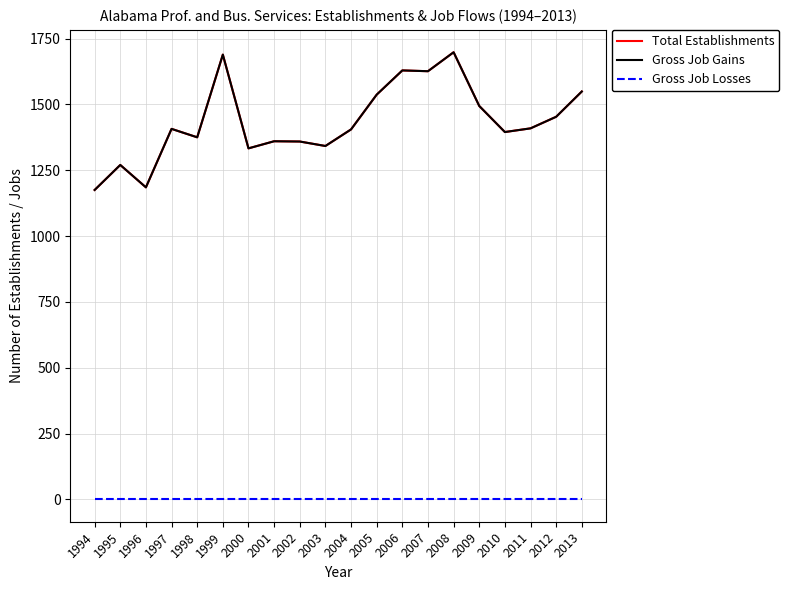

Reading left to right, extract all data points from this chart.

Total Establishments: 1994=1175	1995=1270	1996=1185	1997=1407	1998=1375	1999=1689	2000=1333	2001=1360	2002=1359	2003=1342	2004=1405	2005=1537	2006=1629	2007=1626	2008=1698	2009=1494	2010=1395	2011=1409	2012=1453	2013=1549
Gross Job Gains: 1994=1175	1995=1270	1996=1185	1997=1407	1998=1375	1999=1689	2000=1333	2001=1360	2002=1359	2003=1342	2004=1405	2005=1537	2006=1629	2007=1626	2008=1698	2009=1494	2010=1395	2011=1409	2012=1453	2013=1549
Gross Job Losses: 1994=0	1995=0	1996=0	1997=0	1998=0	1999=0	2000=0	2001=0	2002=0	2003=0	2004=0	2005=0	2006=0	2007=0	2008=0	2009=0	2010=0	2011=0	2012=0	2013=0